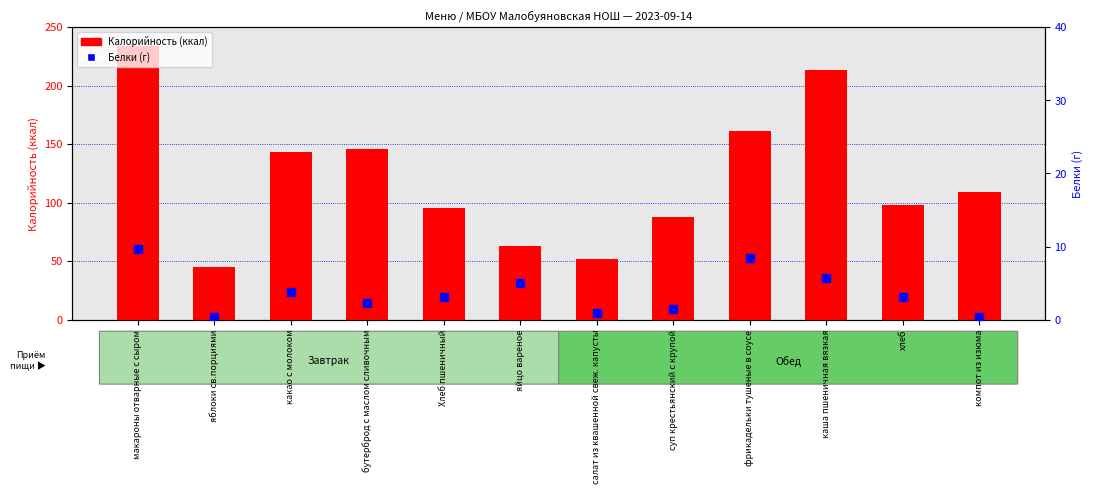

What are all the series names shown in the legend?

Калорийность (ккал), Белки (г)